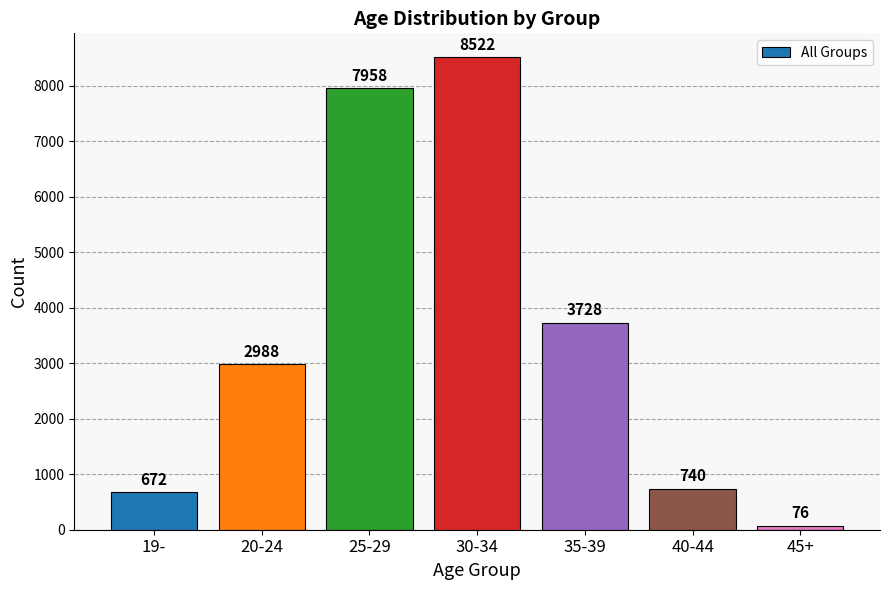

Reading left to right, transcribe all the data shown in this chart.

672	2988	7958	8522	3728	740	76